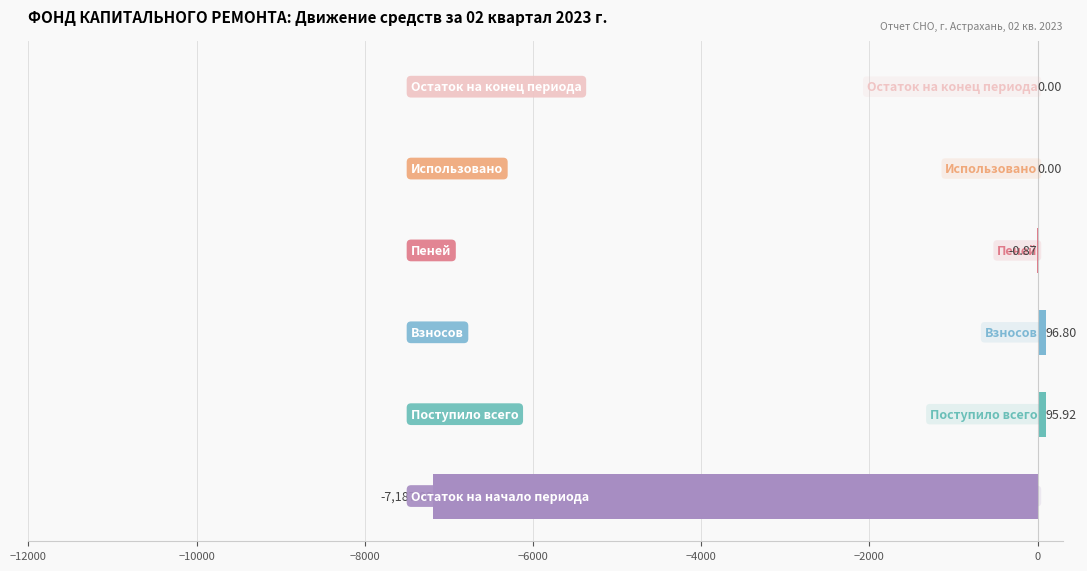

What is the sum of all values?

-6995.2